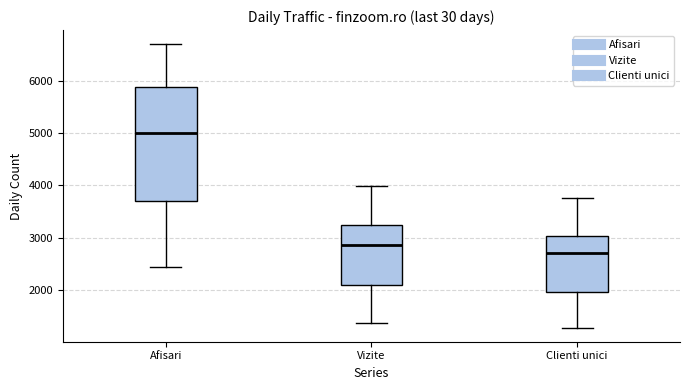

Reading left to right, read every box against the y-axis: the position of its median line, the range the box covers, and the ends of its whiskers. The values are not printed on the chart, so give them approximately, as read against the axis.

Afisari: median 5000, box 3700 to 5900, whiskers 2400 to 6700
Vizite: median 2900, box 2100 to 3200, whiskers 1400 to 4000
Clienti unici: median 2700, box 2000 to 3000, whiskers 1300 to 3800